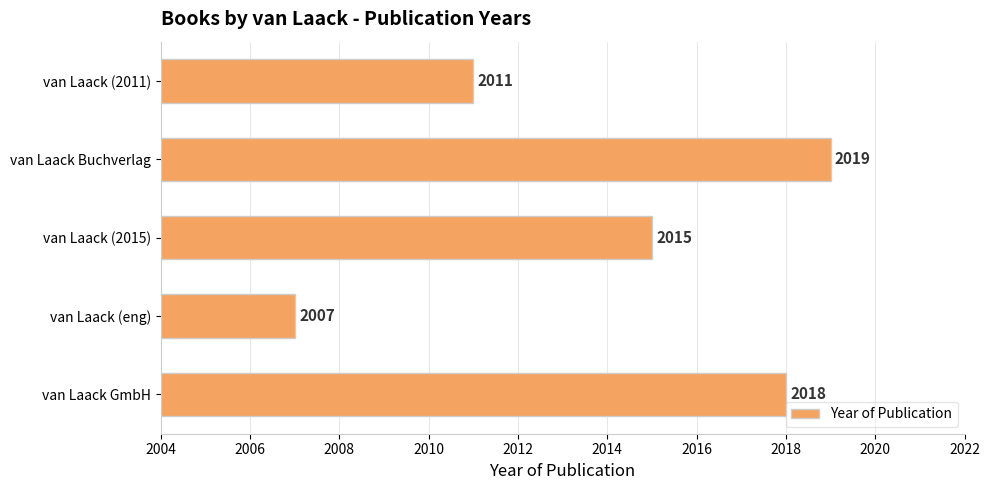

Reading top to bottom, list all the values displayed in this chart.

2011	2019	2015	2007	2018